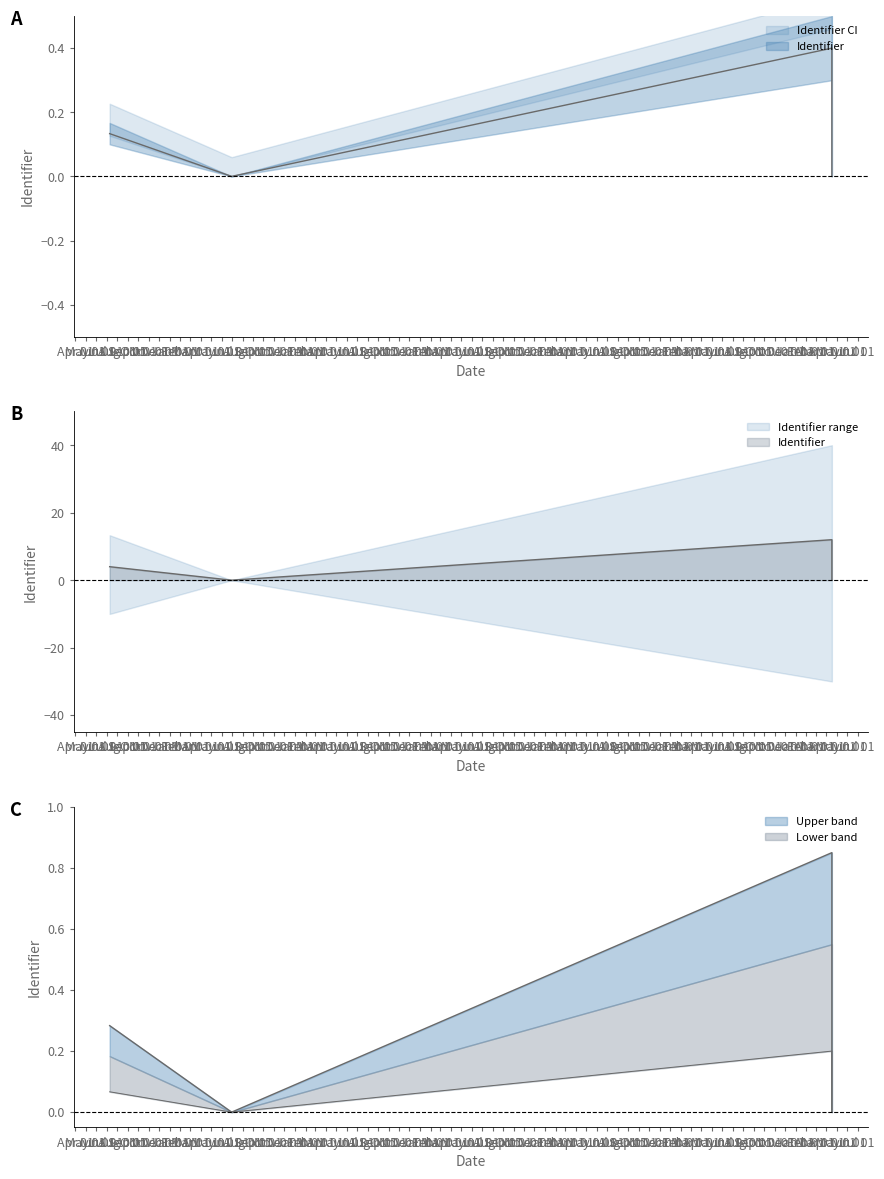

What is the average value?

0.1